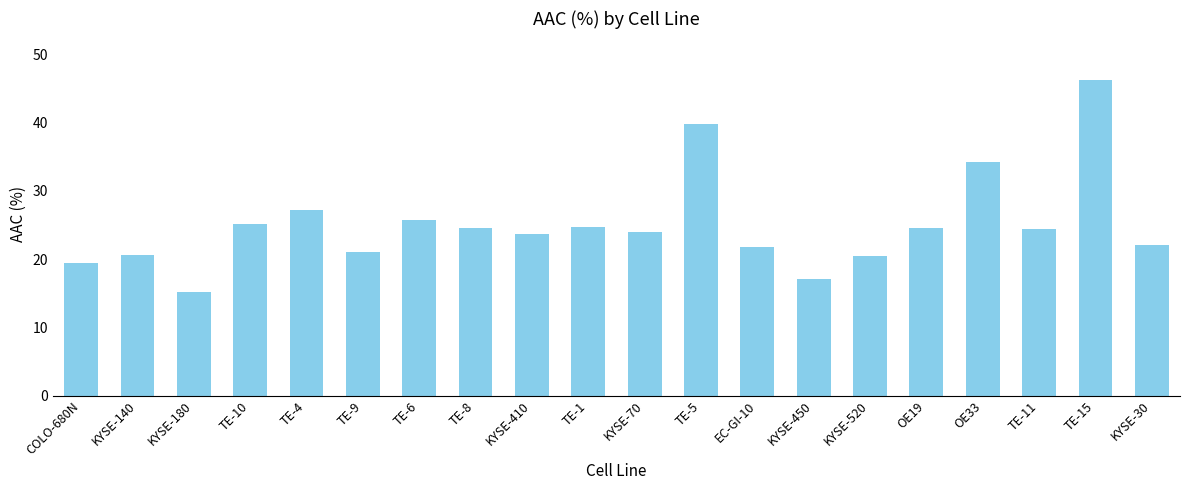

How many data points does each series have?

20